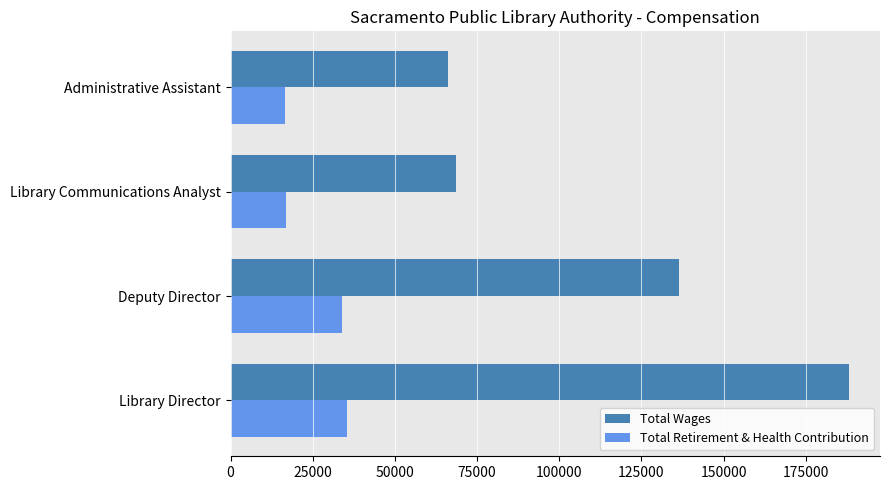

The Total Wages series shows 188166 at Library Director. True or false?

True